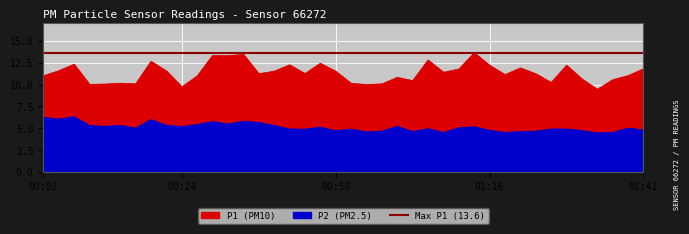

What is the difference between the highest and lowest values at 00:12?

4.9